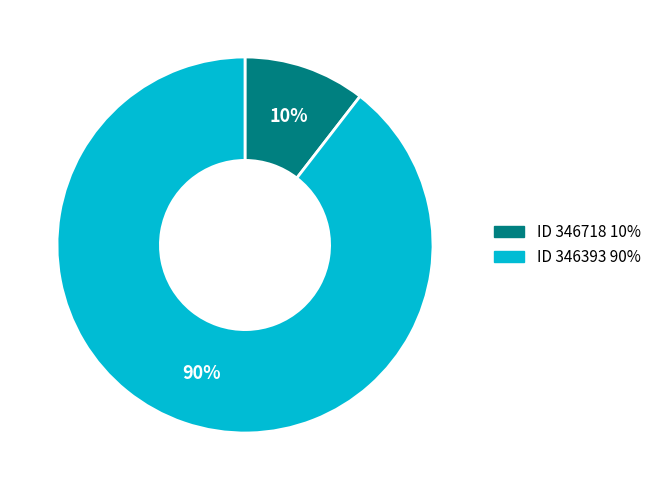

To the nearest percent, what is the average slice percentage?

50%